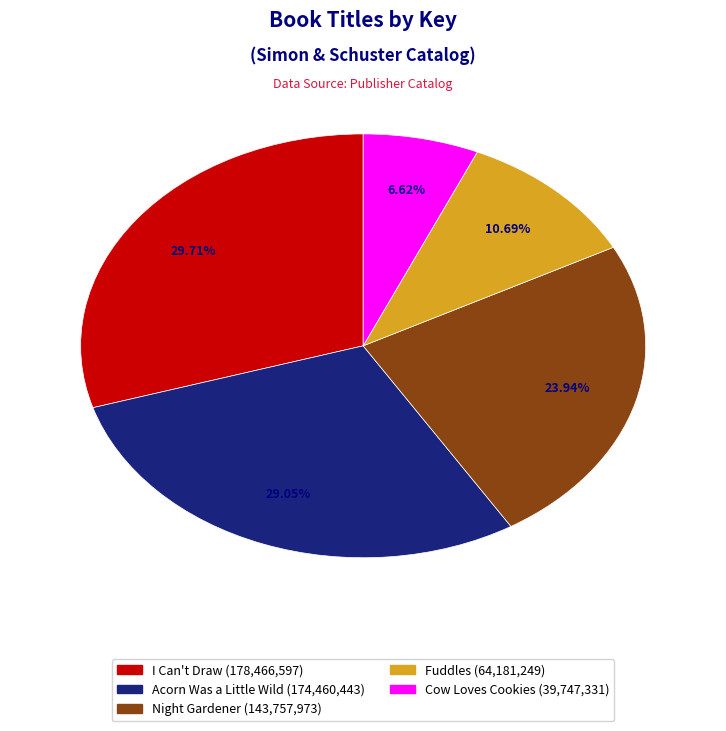

Count the number of slices in the pie.

5